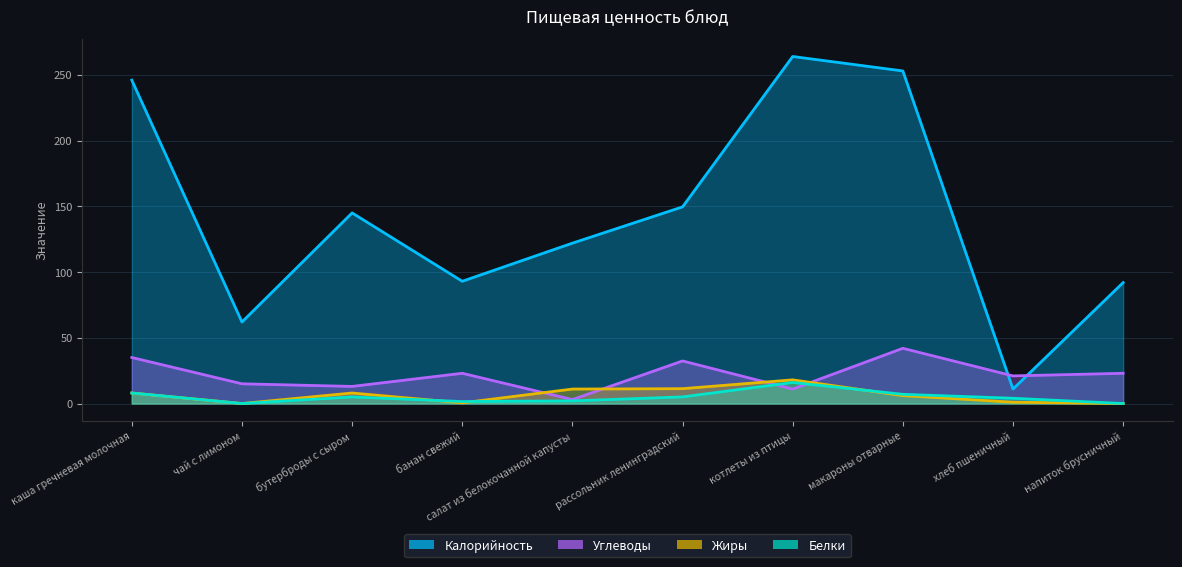

The value of Калорийность at хлеб пшеничный is 11.0. True or false?

True